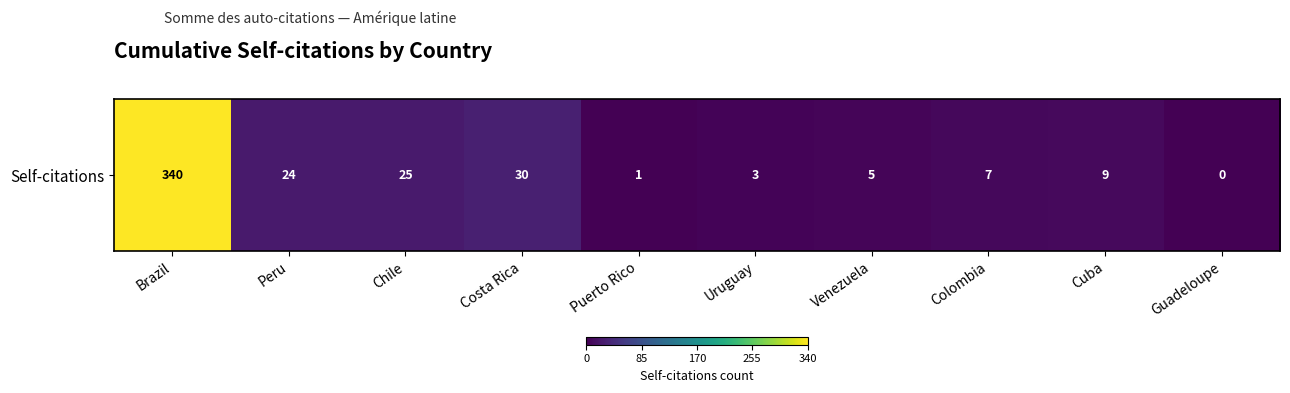

Rank the categories by value from highest to lowest.

Brazil, Costa Rica, Chile, Peru, Cuba, Colombia, Venezuela, Uruguay, Puerto Rico, Guadeloupe